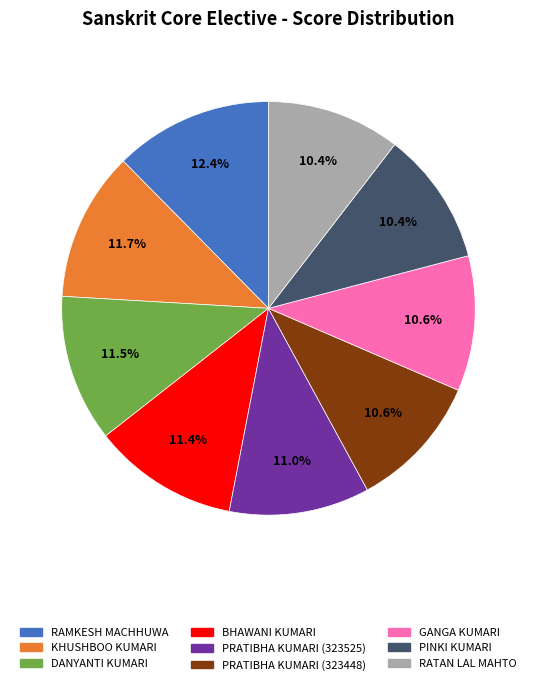

Is there a majority slice in this chart?

No